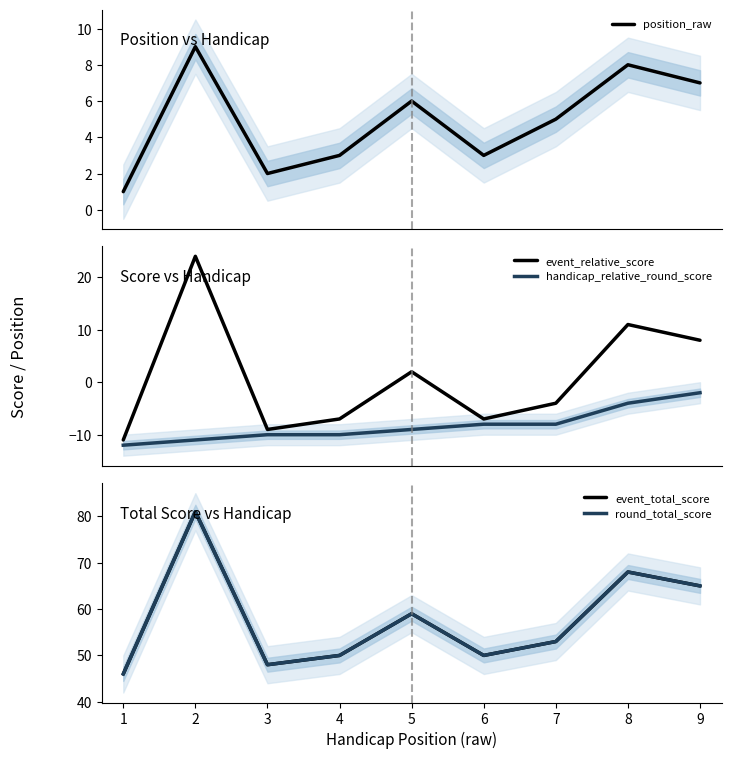

True or false: event_relative_score and handicap_relative_round_score cross at least once.

False